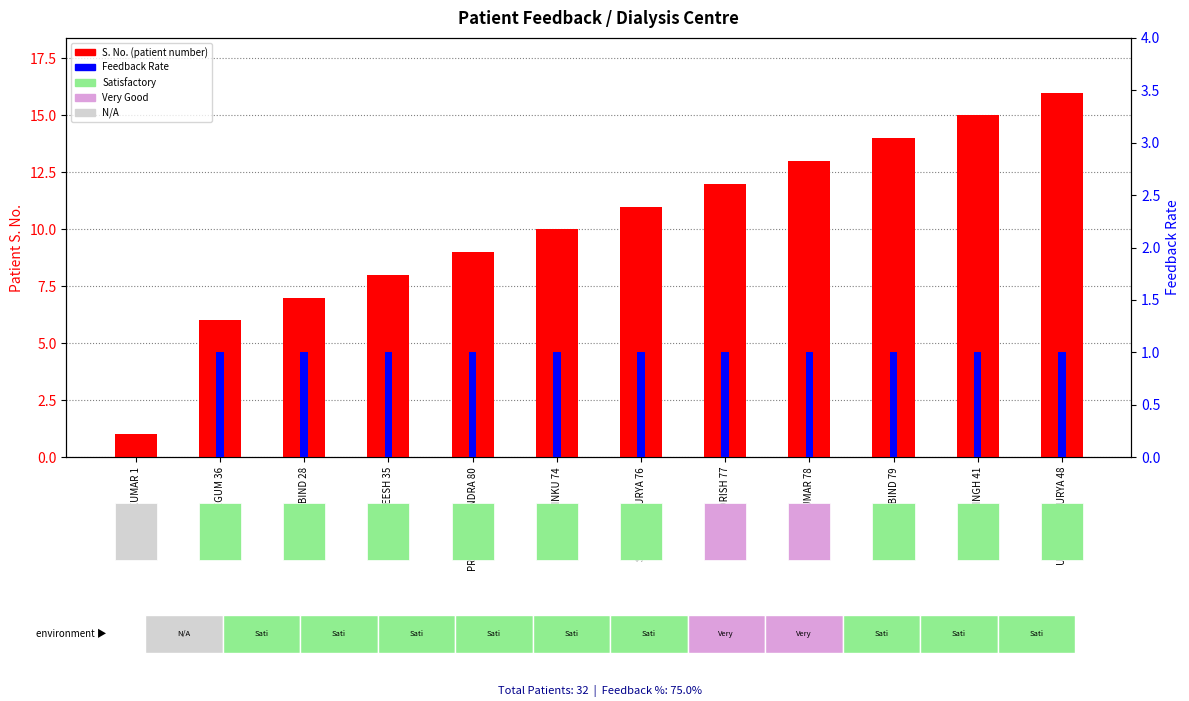

What is the label of the 10th bar from the left?

SHIVJATAN BIND 79